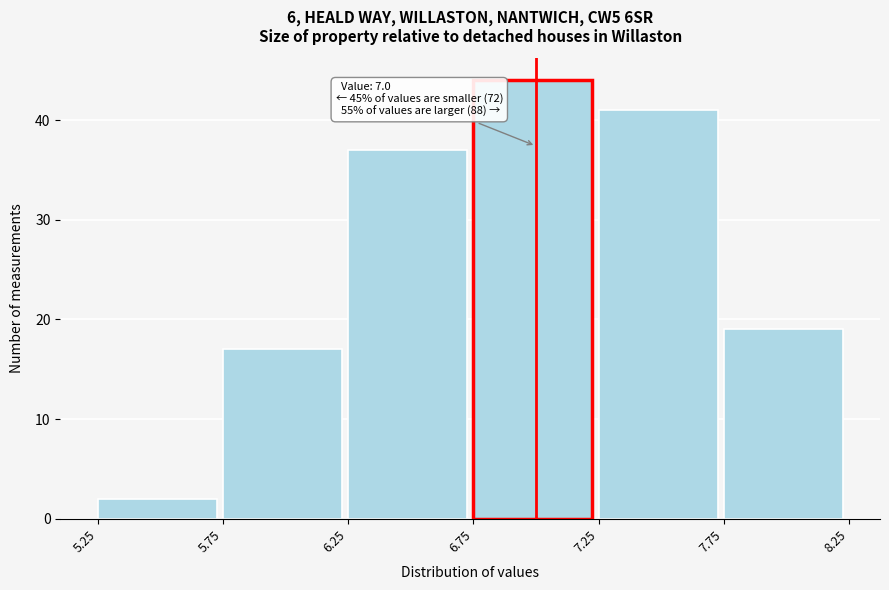

Over which range of the x-axis is the bar tallest?

6.75 to 7.25